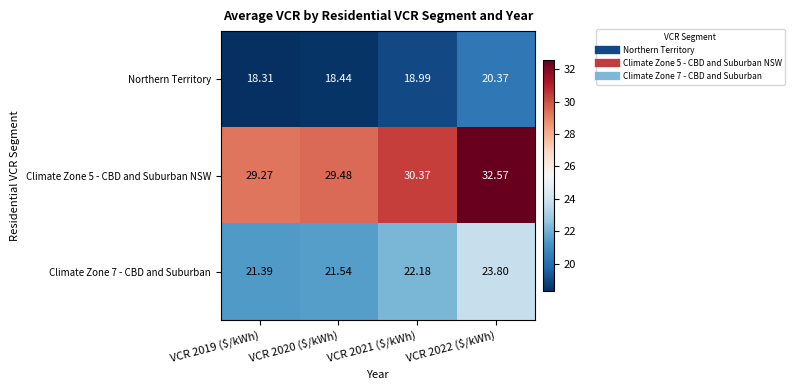

List the series in order of their peak value, lowest first.

Northern Territory, Climate Zone 7 - CBD and Suburban, Climate Zone 5 - CBD and Suburban NSW